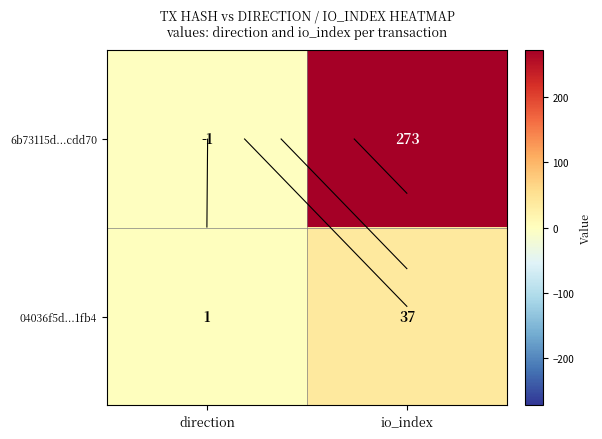

List the labels in order of 6b73115d...cdd70 value, smallest first.

direction, io_index